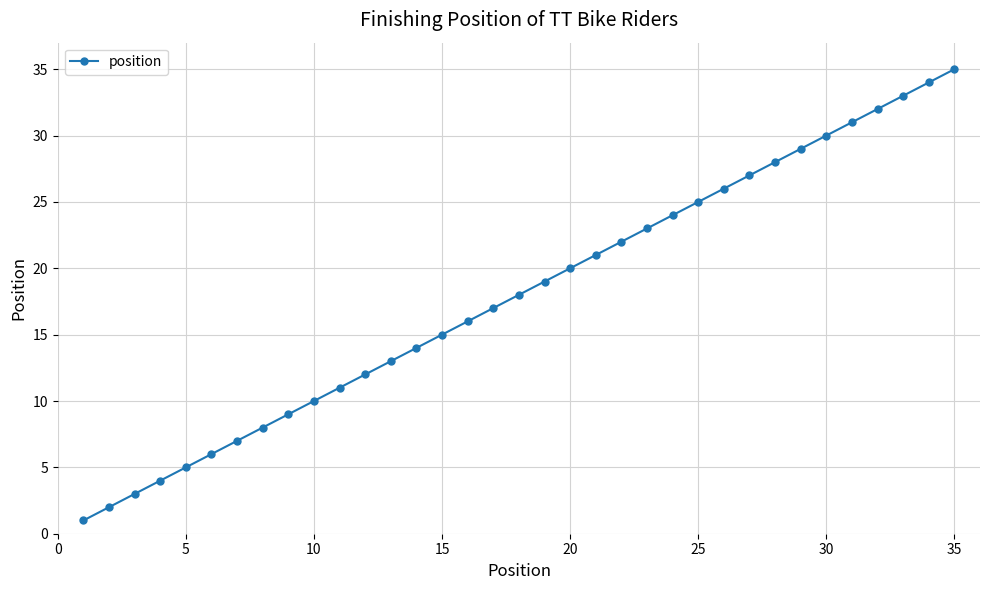

What is the maximum value shown in the chart?

35